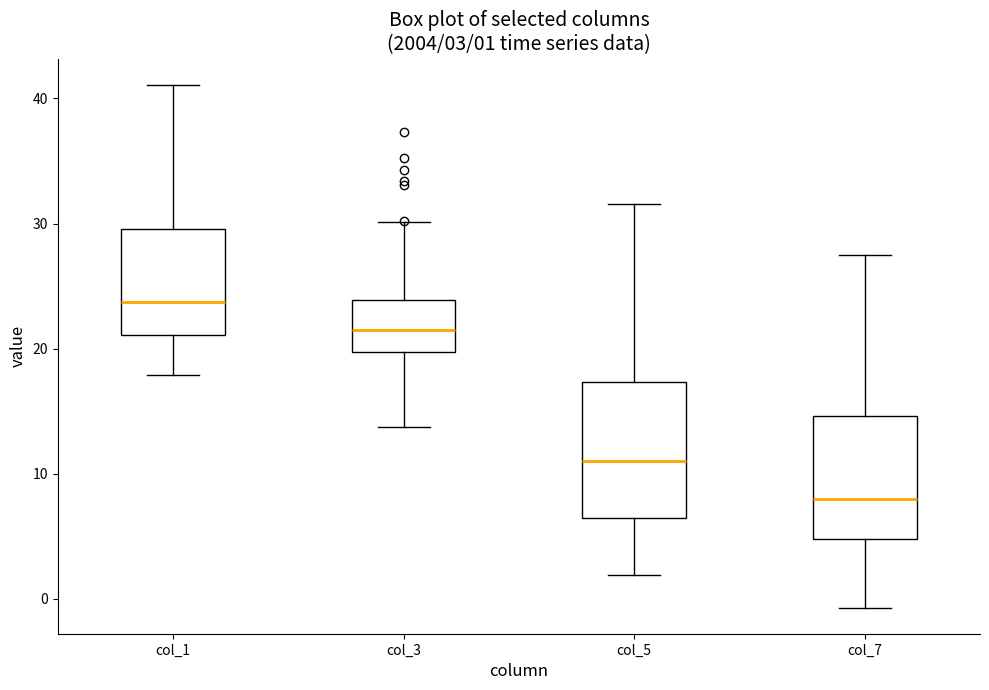

Which box's median line is the highest?

col_1